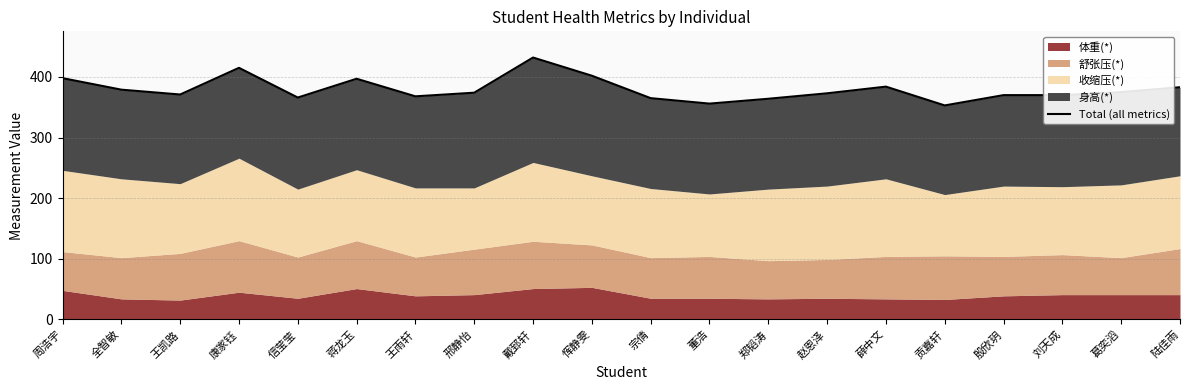

What is the ratio of the value at 王雨轩 to the value at 王凯路?

1.0